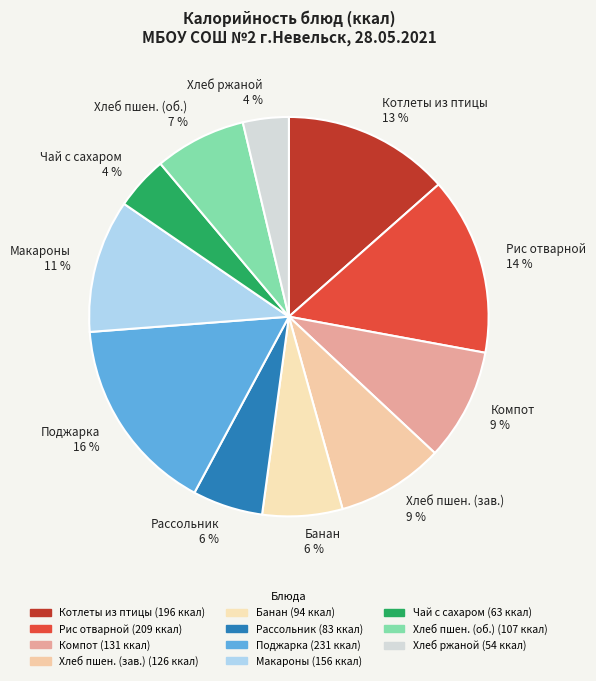

Approximately how many times larger is the value at Чай с сахаром 4 % compared to Банан 6 %?

0.7